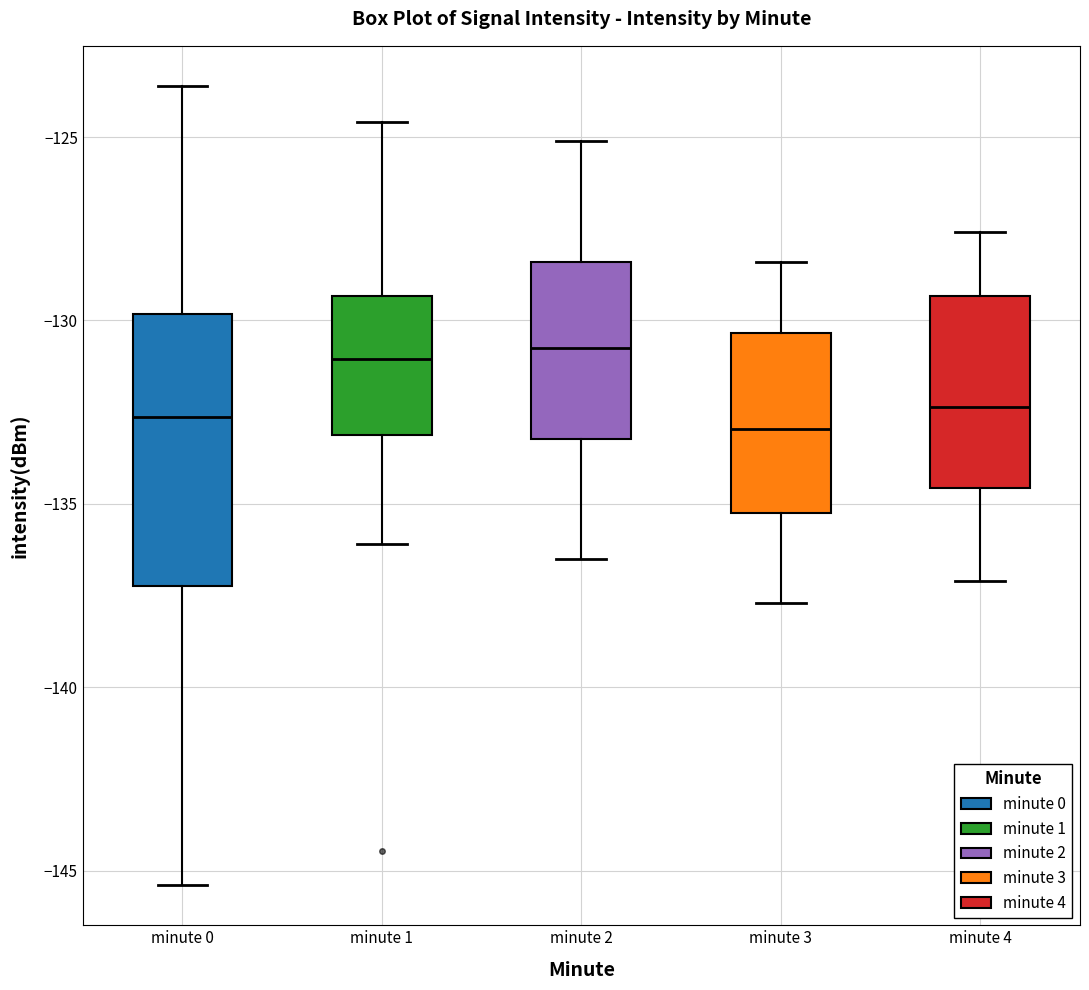

Where does the upper whisker of the box for minute 3 end on the y-axis? The values are not printed on the chart, so give them approximately, as read against the axis.

-128.5